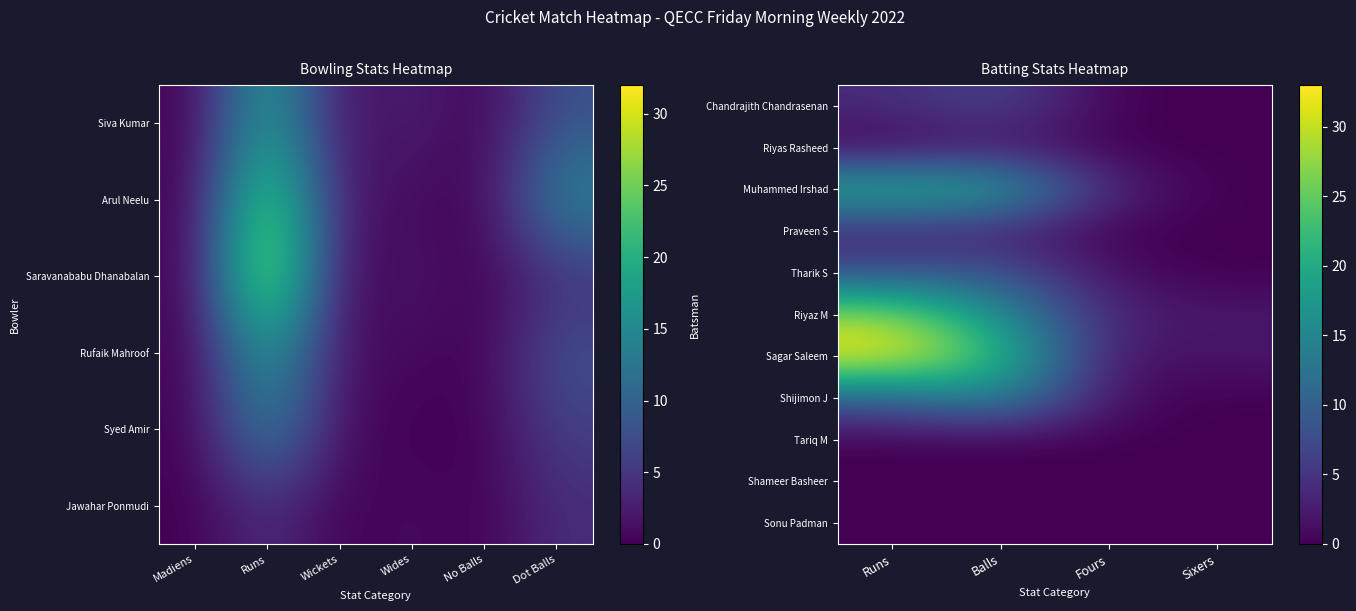

Is it true that Sagar Saleem equals 0 at Fours?

False